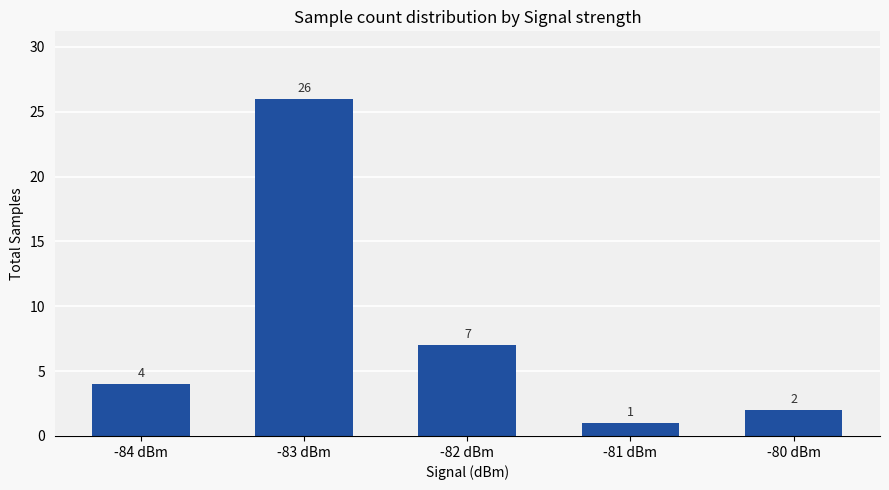

The value at -80 dBm is 3. True or false?

False